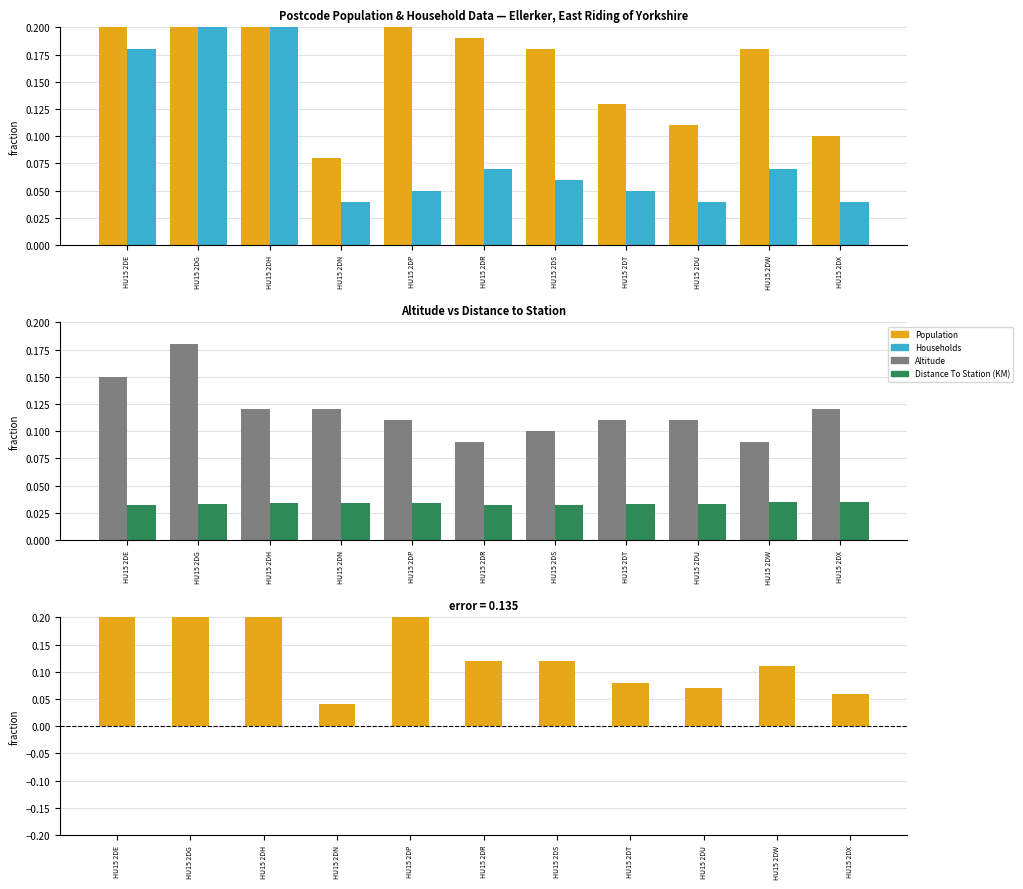

Reading left to right, extract all data points from this chart.

Population: HU15 2DE=0.4	HU15 2DG=0.5	HU15 2DH=0.5	HU15 2DN=0.1	HU15 2DP=0.3	HU15 2DR=0.2	HU15 2DS=0.2	HU15 2DT=0.1	HU15 2DU=0.1	HU15 2DW=0.2	HU15 2DX=0.1
Households: HU15 2DE=0.2	HU15 2DG=0.2	HU15 2DH=0.2	HU15 2DN=0.0	HU15 2DP=0.1	HU15 2DR=0.1	HU15 2DS=0.1	HU15 2DT=0.1	HU15 2DU=0.0	HU15 2DW=0.1	HU15 2DX=0.0
Altitude: HU15 2DE=0.1	HU15 2DG=0.2	HU15 2DH=0.1	HU15 2DN=0.1	HU15 2DP=0.1	HU15 2DR=0.1	HU15 2DS=0.1	HU15 2DT=0.1	HU15 2DU=0.1	HU15 2DW=0.1	HU15 2DX=0.1
Distance To Station (KM): HU15 2DE=0.0	HU15 2DG=0.0	HU15 2DH=0.0	HU15 2DN=0.0	HU15 2DP=0.0	HU15 2DR=0.0	HU15 2DS=0.0	HU15 2DT=0.0	HU15 2DU=0.0	HU15 2DW=0.0	HU15 2DX=0.0
Population − Households: HU15 2DE=0.2	HU15 2DG=0.2	HU15 2DH=0.2	HU15 2DN=0.0	HU15 2DP=0.2	HU15 2DR=0.1	HU15 2DS=0.1	HU15 2DT=0.1	HU15 2DU=0.1	HU15 2DW=0.1	HU15 2DX=0.1